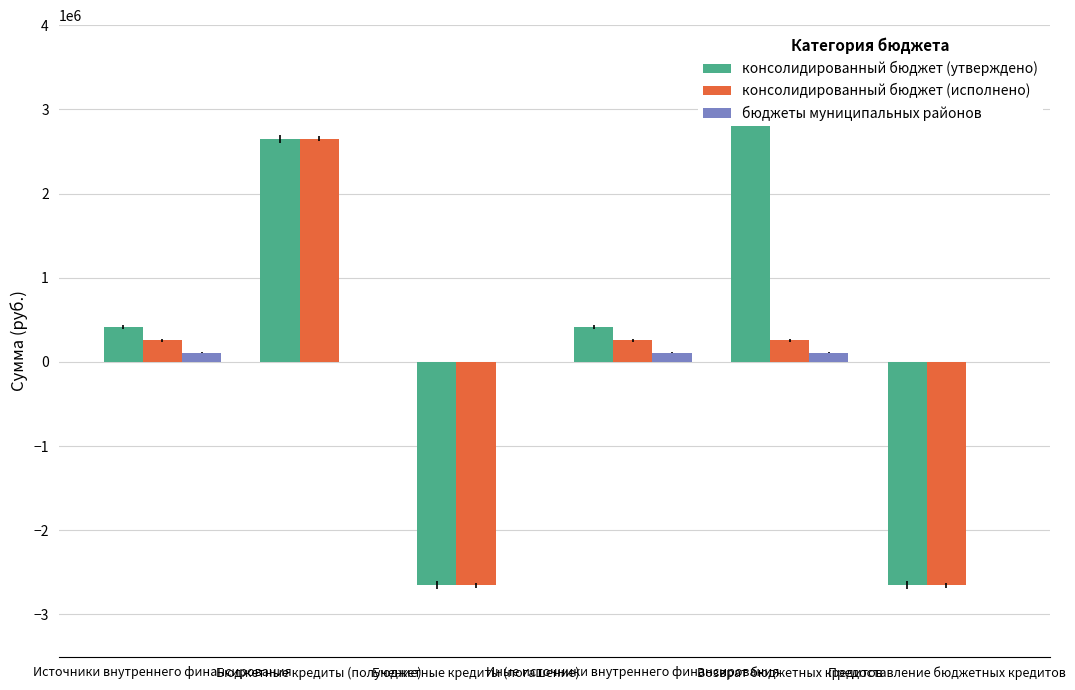

The консолидированный бюджет (исполнено) series shows -2650000.0 at Предоставление бюджетных кредитов. True or false?

True